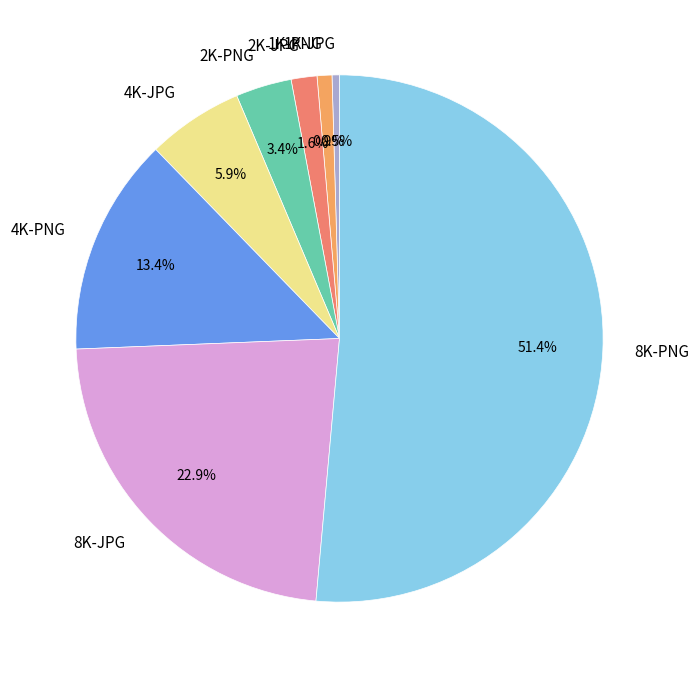

Is there a majority slice in this chart?

Yes